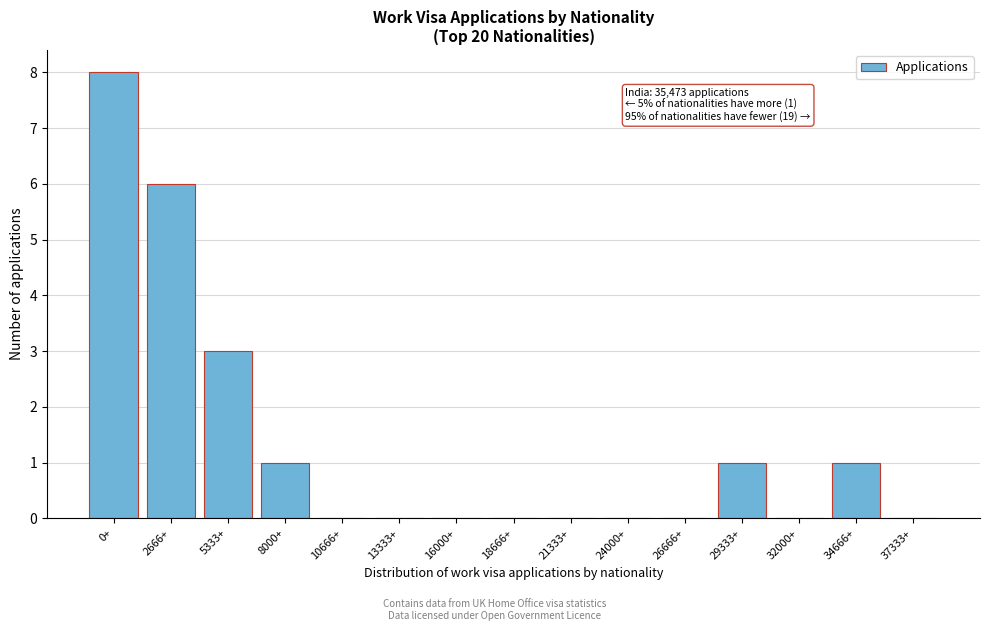

What is the greatest value displayed?

8